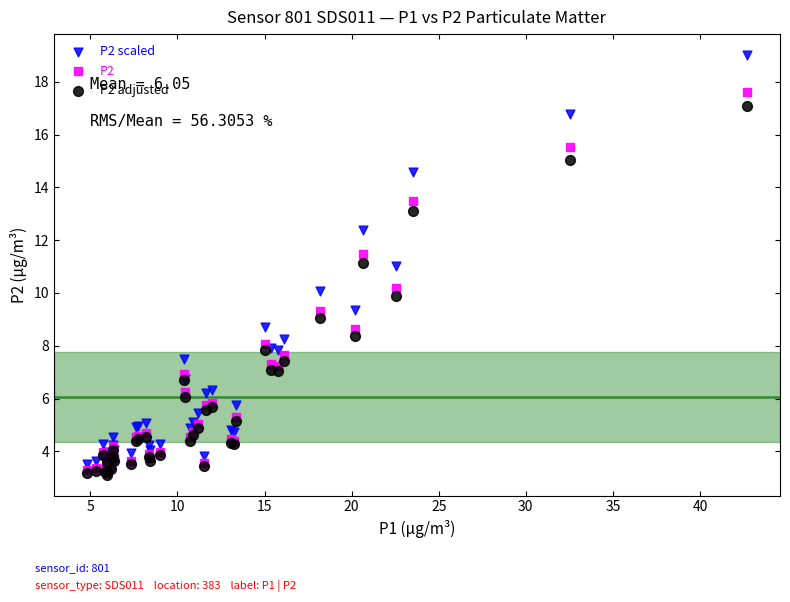

What are all the series names shown in the legend?

P2 scaled, P2, P2 adjusted